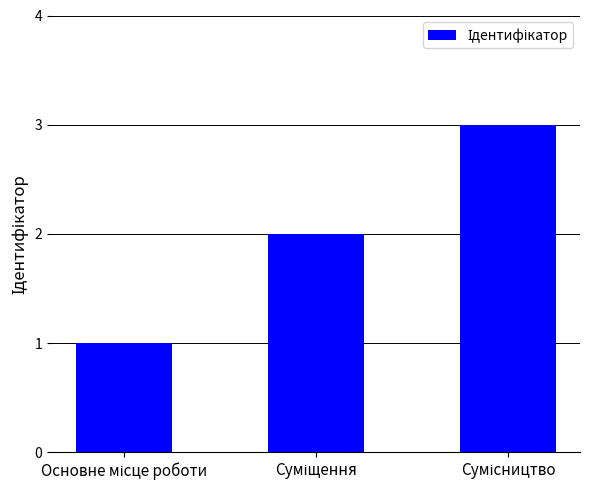

What is the greatest value displayed?

3